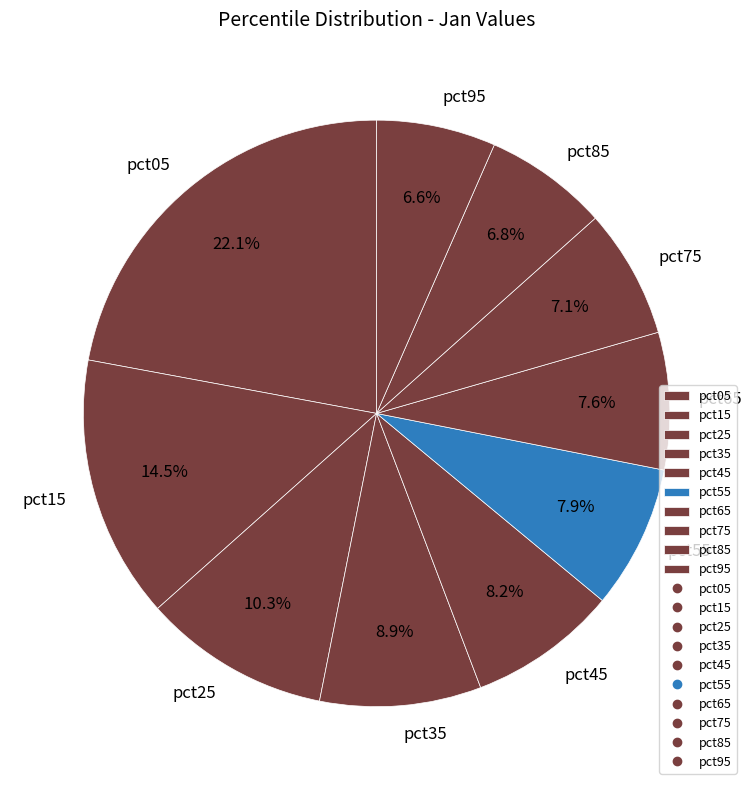

Combined, what portion of the pie is pct45 and pct25?

18.5%